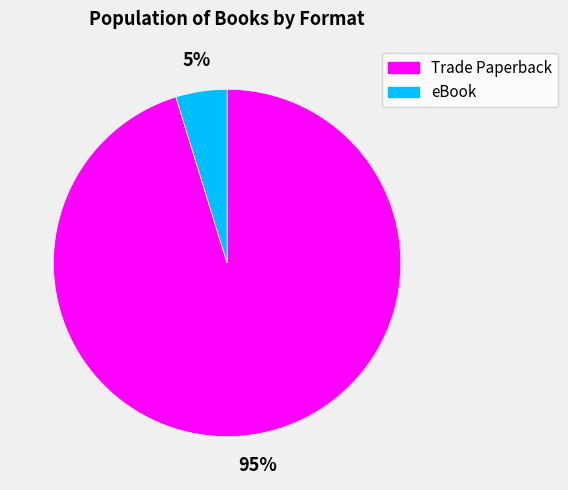

Is Trade Paperback the majority of the pie?

Yes